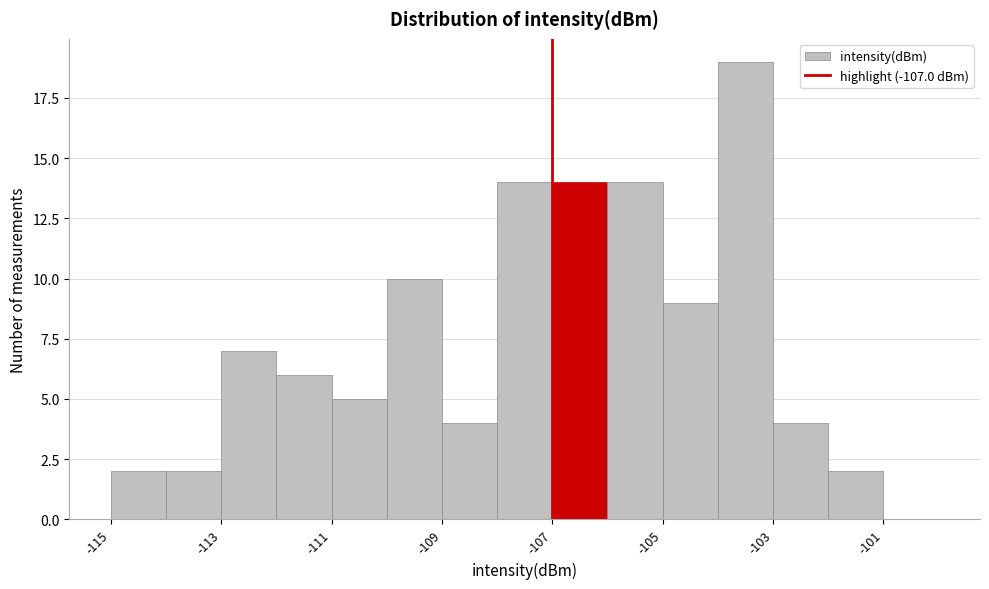

Reading left to right, list every bar in this chart as the range it spans on the x-axis followed by its height. The values are not printed on the chart, so give them approximately, as read against the axis.

-115 to -114: 2
-114 to -113: 2
-113 to -112: 7
-112 to -111: 6
-111 to -110: 5
-110 to -109: 10
-109 to -108: 4
-108 to -107: 14
-107 to -106: 14
-106 to -105: 14
-105 to -104: 9
-104 to -103: 19
-103 to -102: 4
-102 to -101: 2
-101 to -100: 0